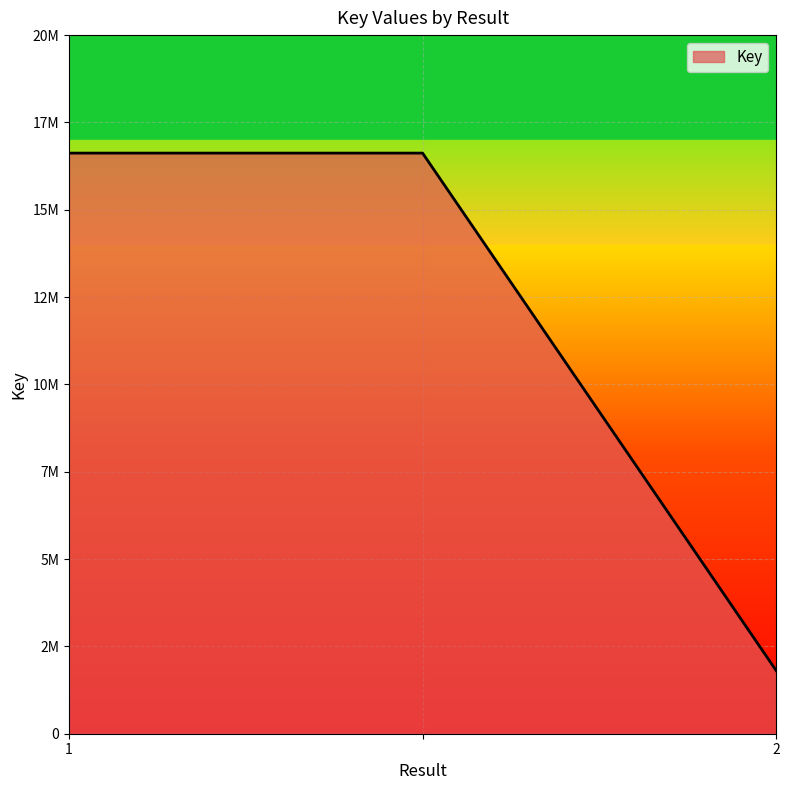

What is the value of the 2nd point from the left?

16621883